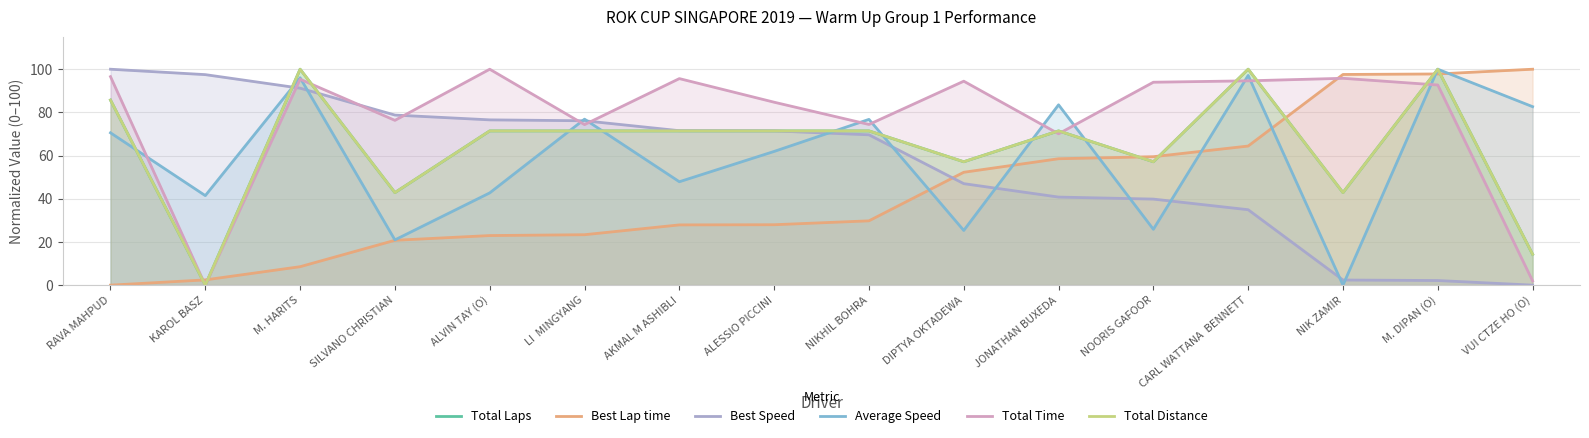

How many categories are shown in the chart?

16